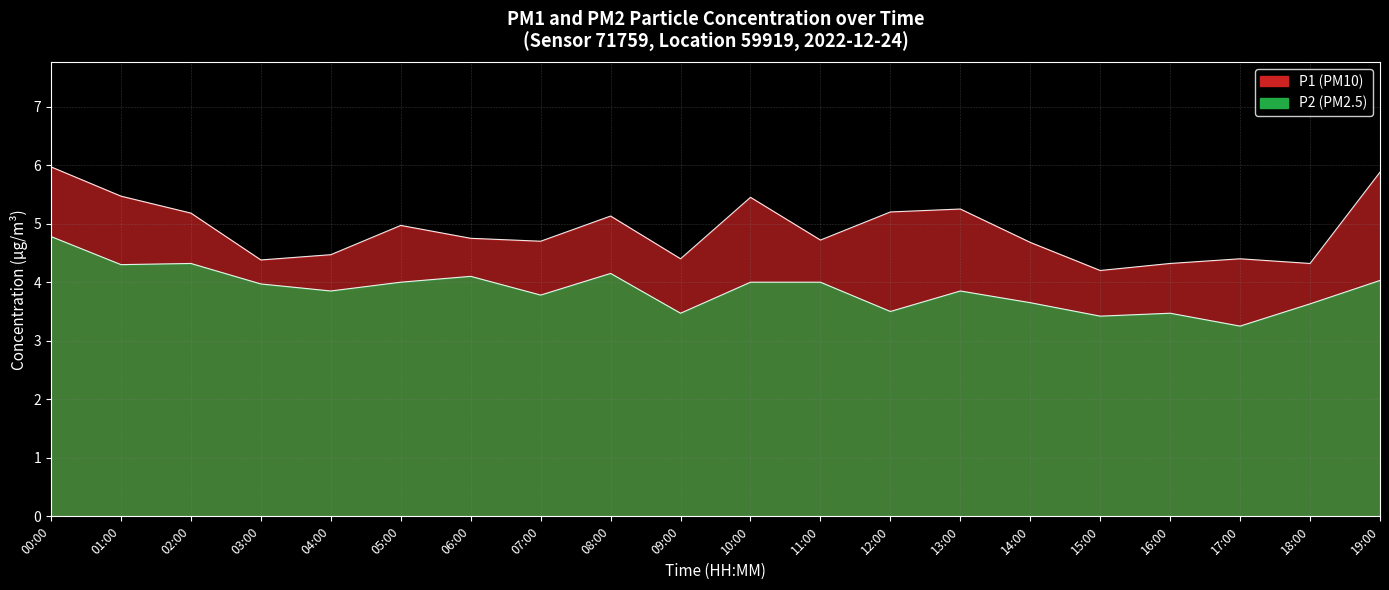

At which label is P1 closest to 5?

05:00